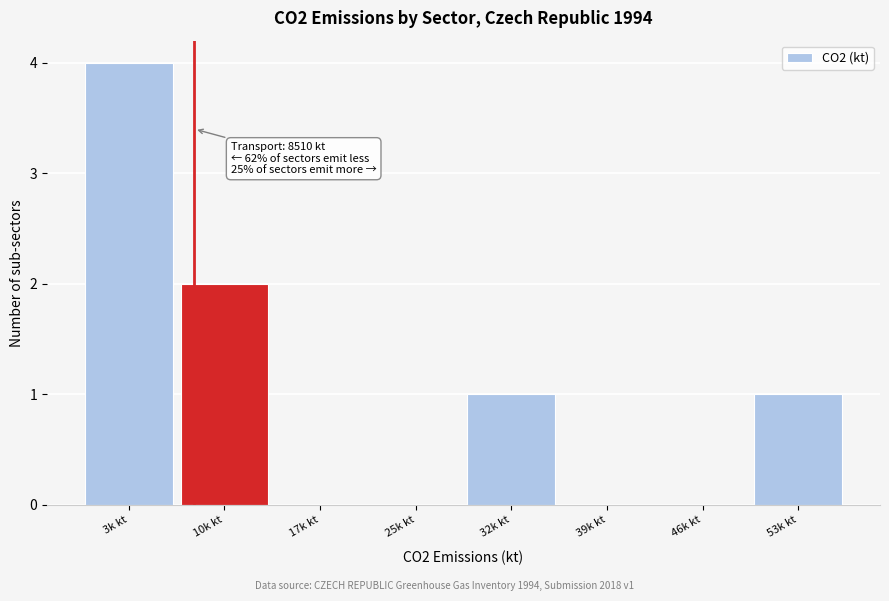

Reading right to left, extract all data points from this chart.

53k kt=1	46k kt=0	39k kt=0	32k kt=1	25k kt=0	17k kt=0	10k kt=2	3k kt=4